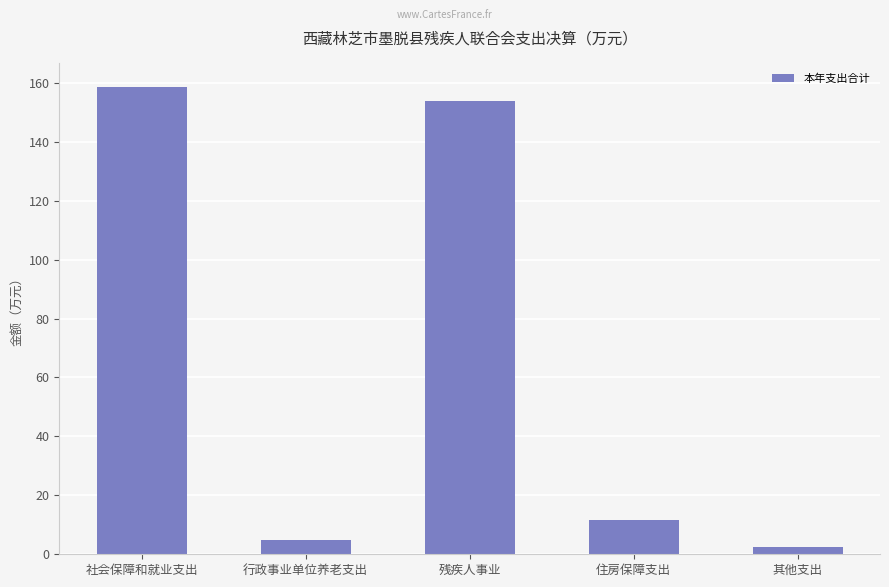

Reading left to right, transcribe all the data shown in this chart.

158.6	4.7	153.9	11.6	2.4